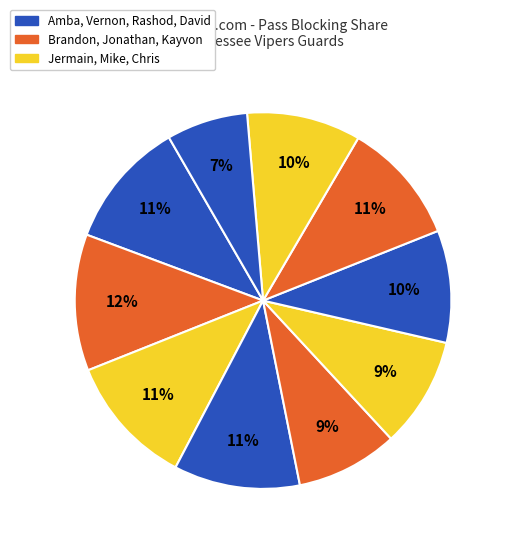

Count the number of slices in the pie.

10